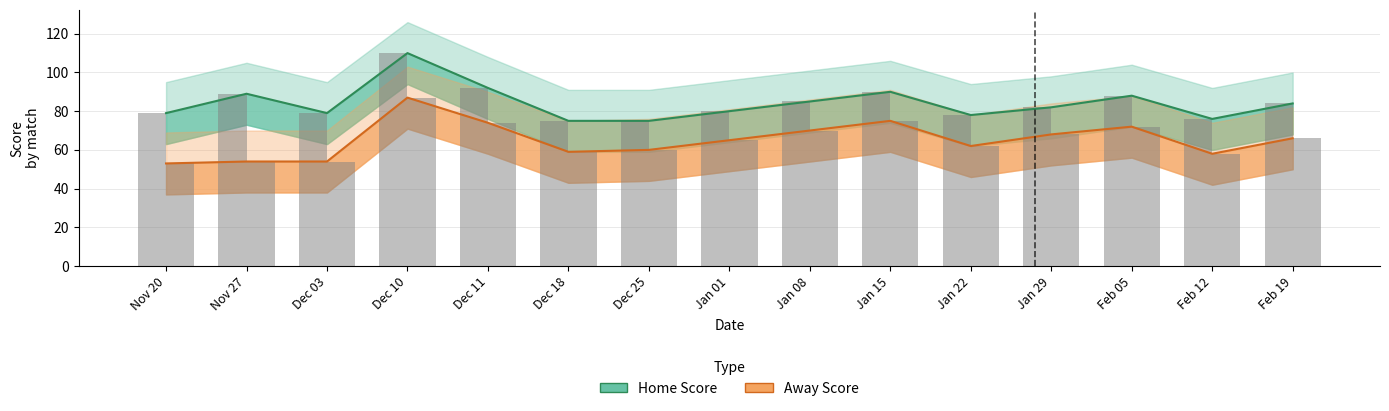

True or false: Away Score has a value of 75 at Jan 15.

True